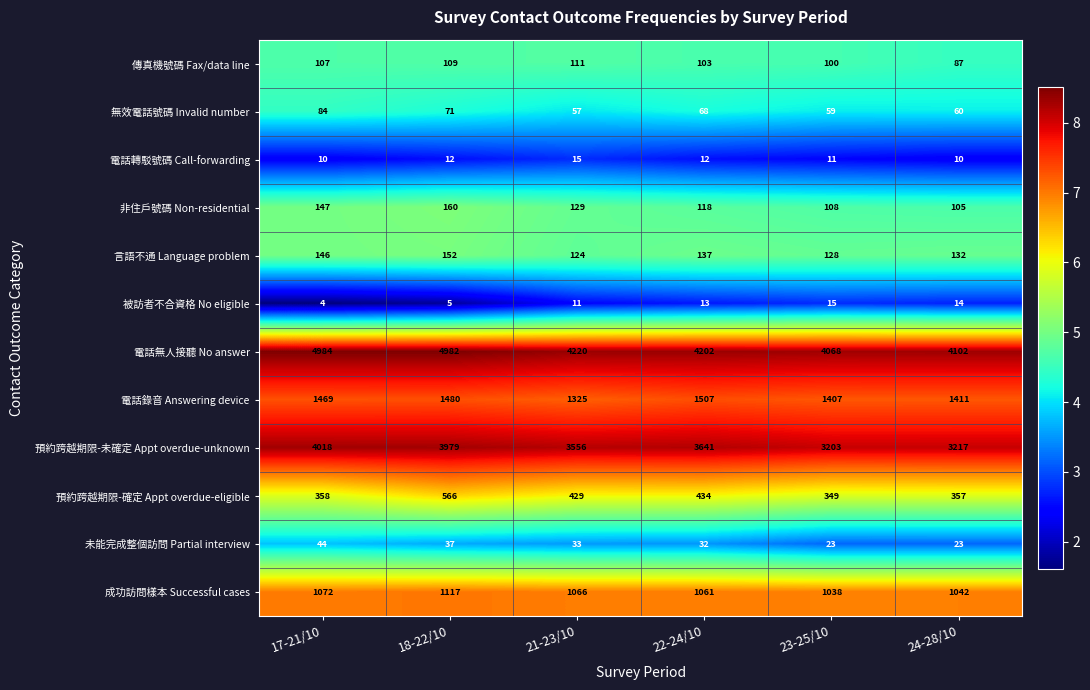

What is the highest value of the 無效電話號碼 Invalid number series?

84